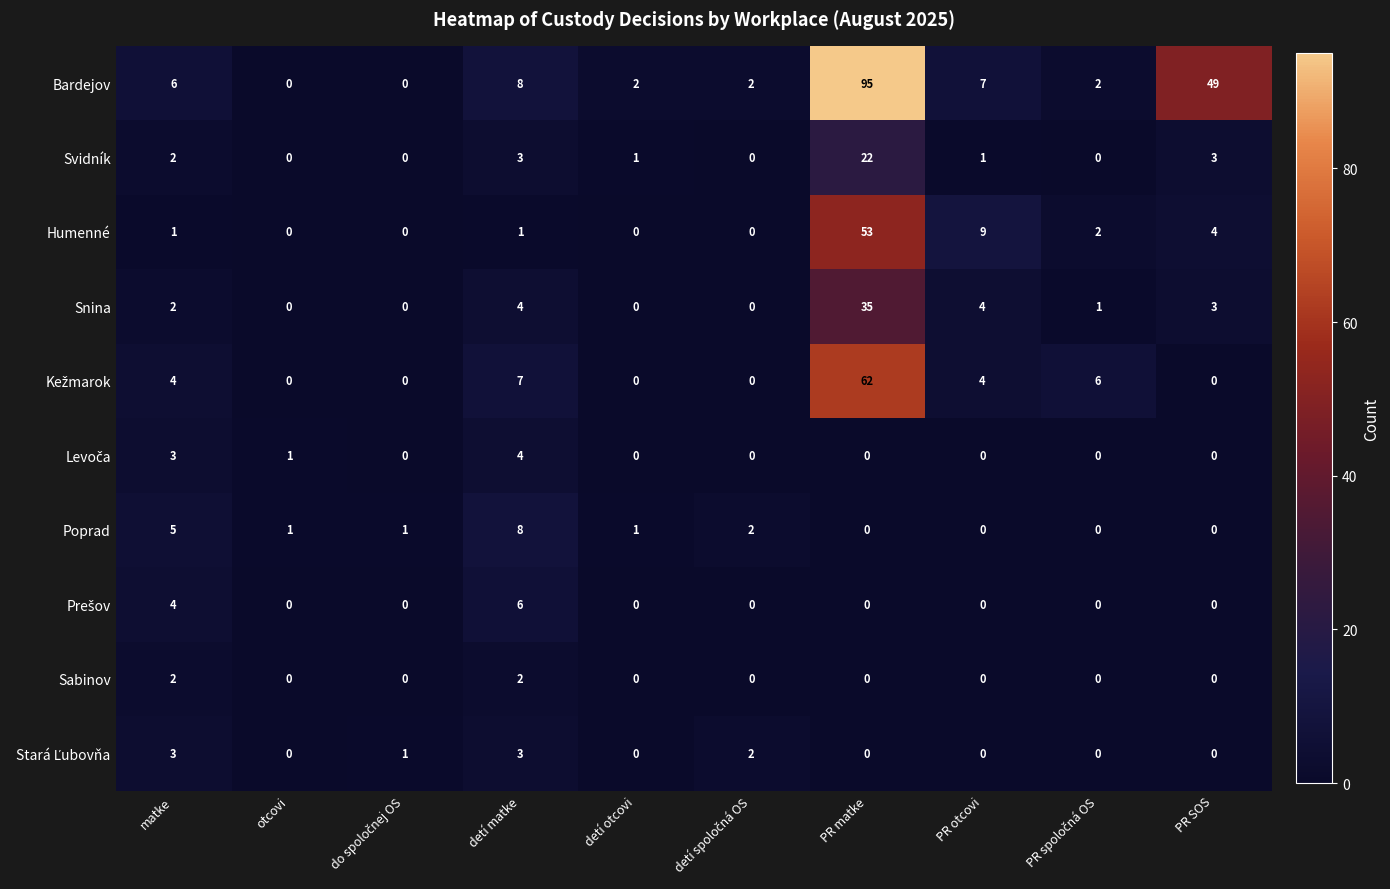

At which category is the sum across all series the highest?

PR matke